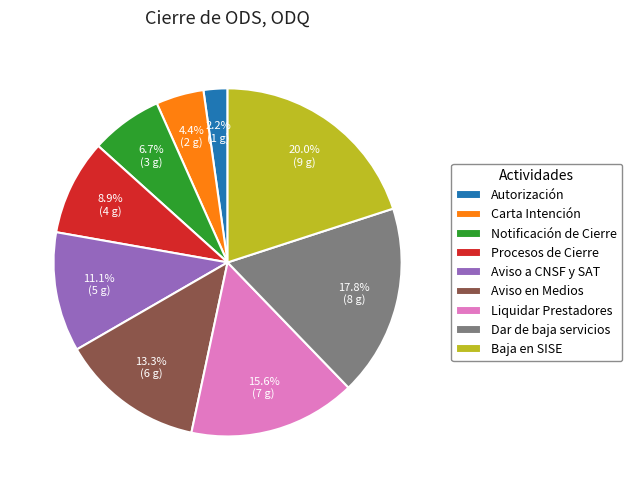

Combined, what portion of the pie is Aviso a CNSF y SAT and Autorización?

13.3%